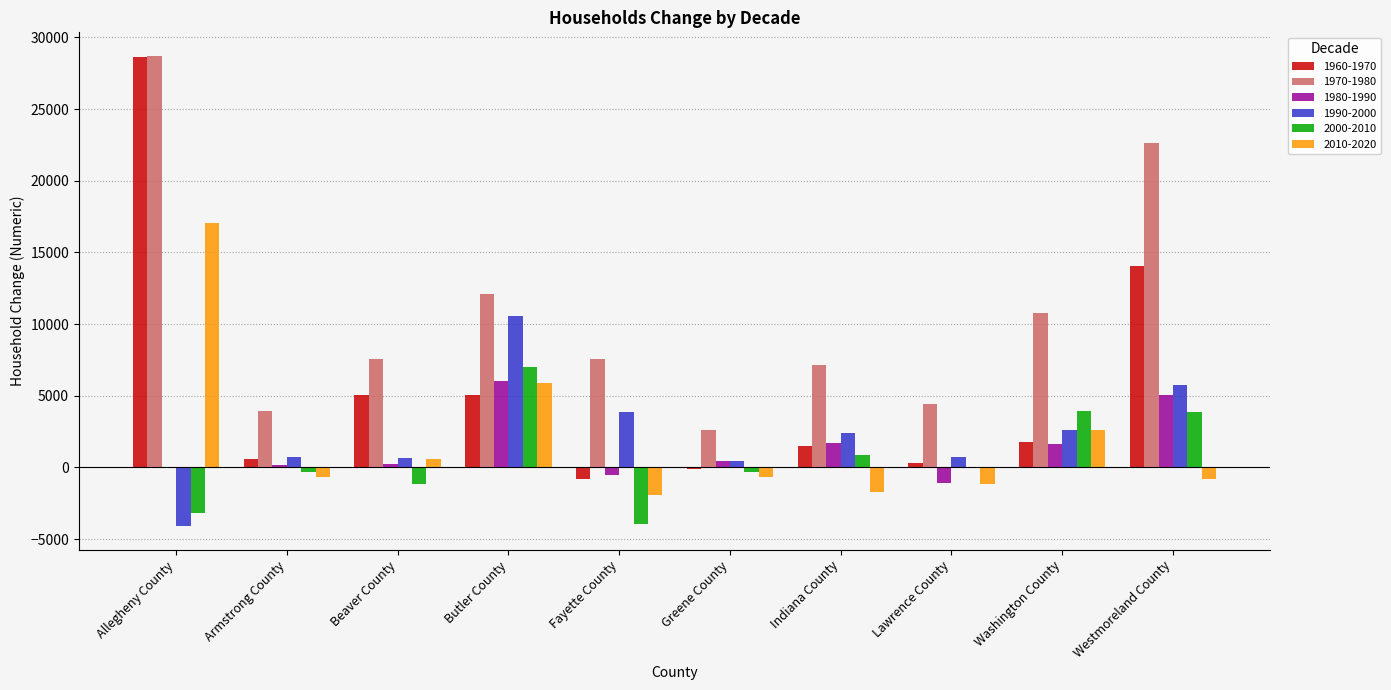

True or false: 2000-2010 has a value of 3837 at Westmoreland County.

True